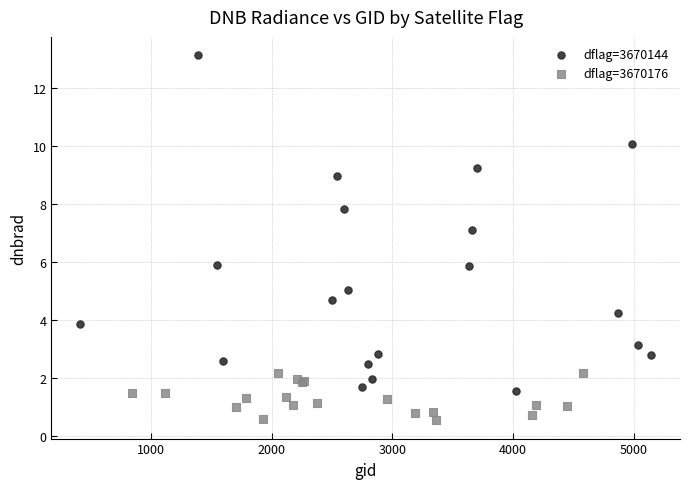

Which series reaches the maximum Y coordinate?

dflag=3670144